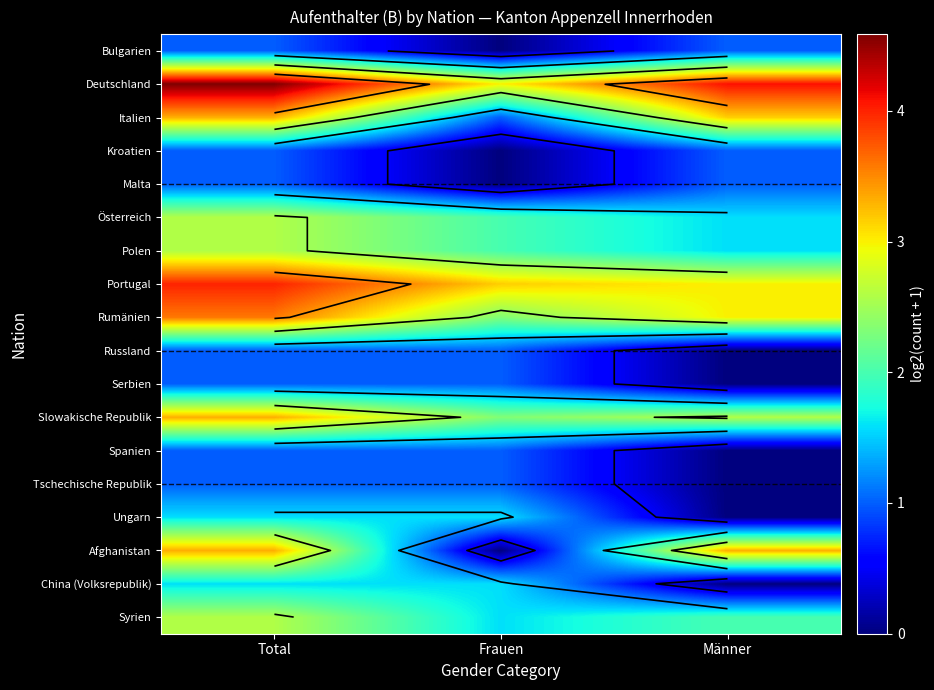

Where does the China (Volksrepublik) series first go above 1?

Total